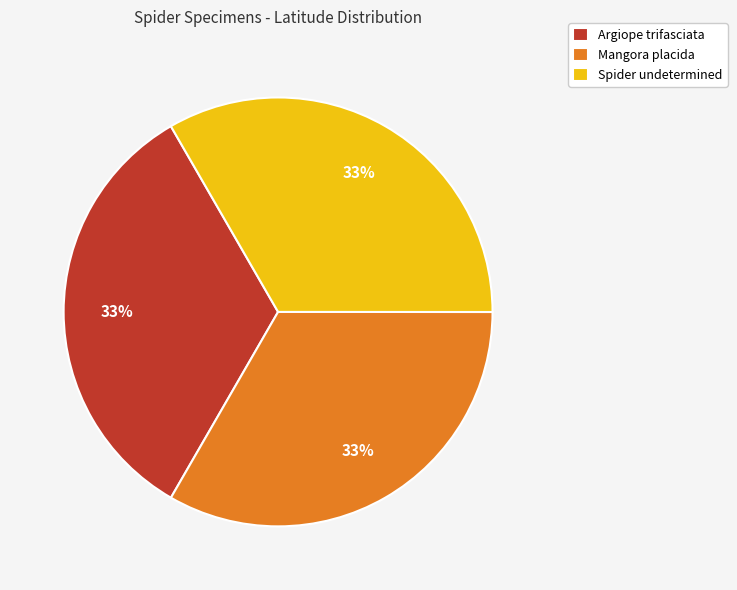

Is there any slice that represents more than half of the pie?

No